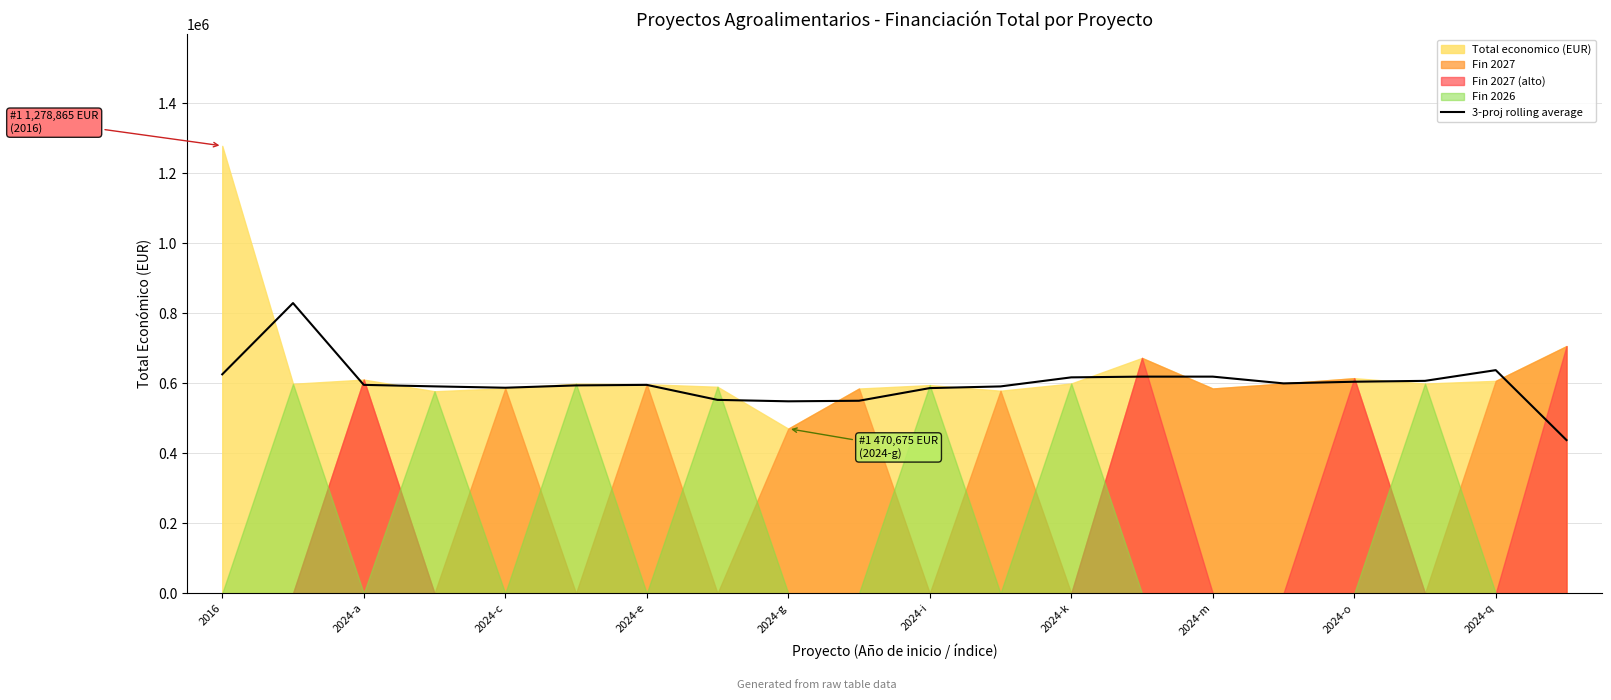

Reading right to left, extract all data points from this chart.

438013.0	637874.3	607277.7	604761.0	600053.0	619353.0	619348.7	617246.0	591368.0	586557.0	550398.0	548801.0	552902.7	595765.0	594275.7	587604.7	591480.3	595812.0	829554.3	625924.7